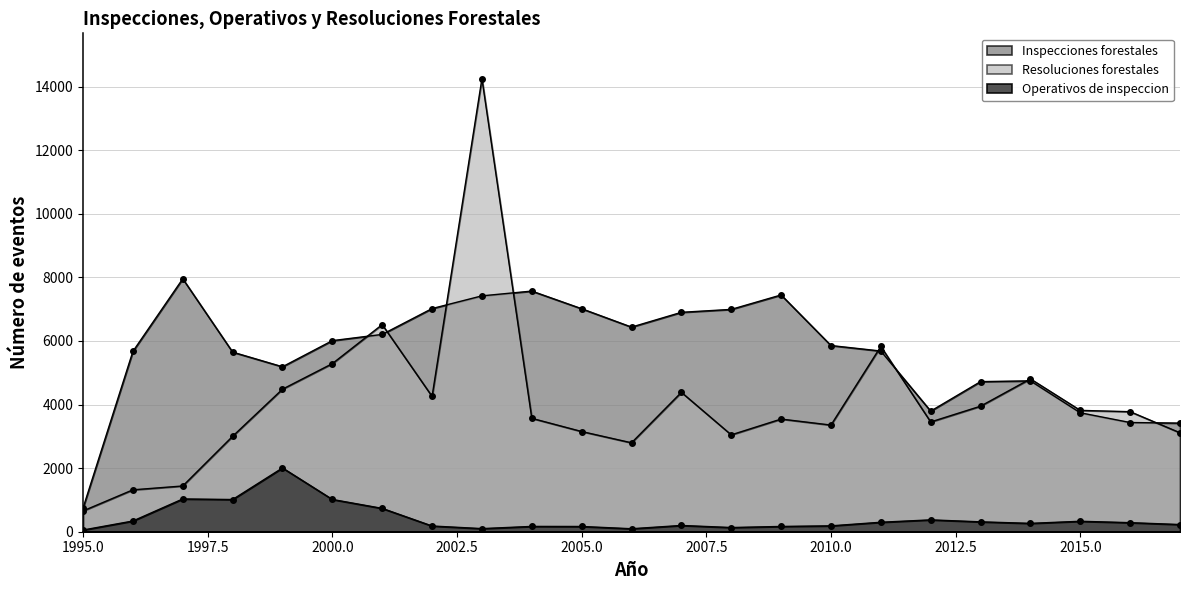

At which label is Inspecciones forestales closest to 4351?

2013